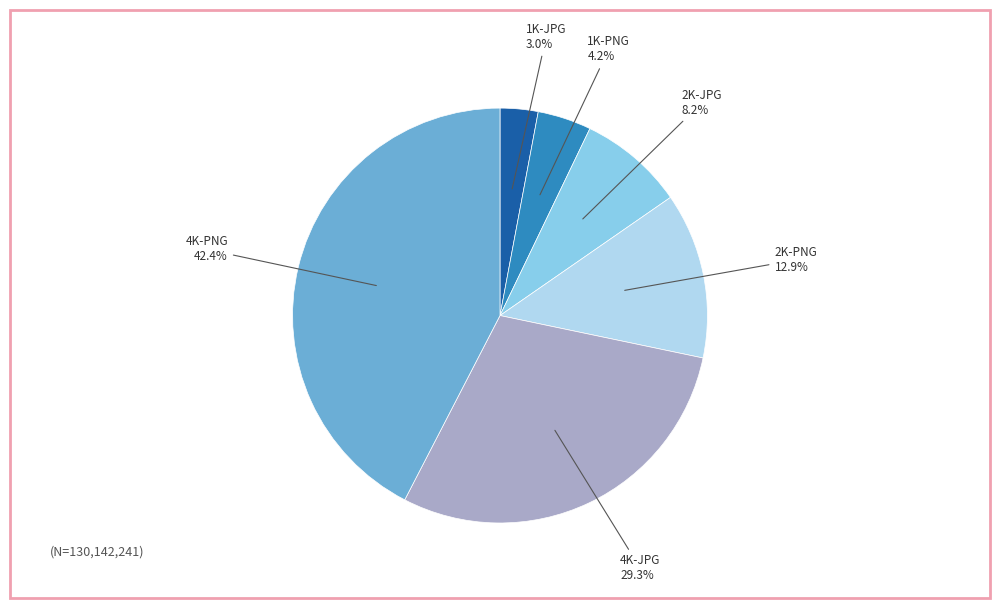

Does any single category account for the majority?

No